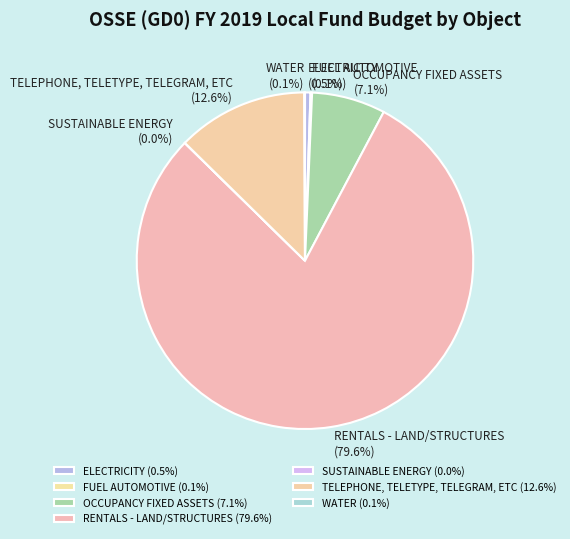

To the nearest percent, what is the combined percentage of RENTALS - LAND/STRUCTURES and OCCUPANCY FIXED ASSETS?

87%